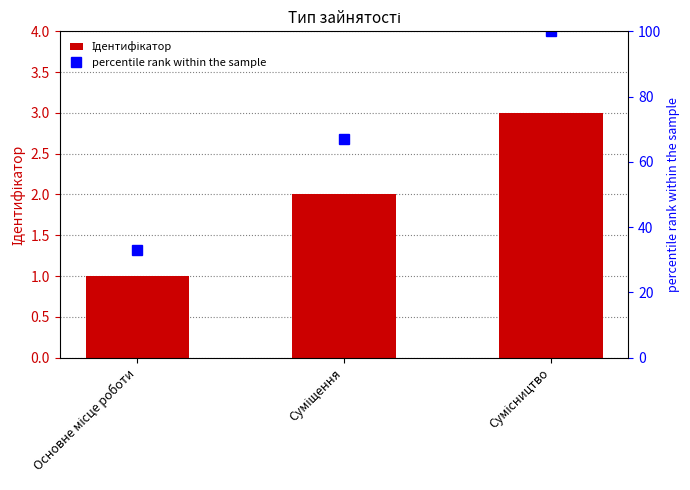

What is the total value across all series at Сумісництво?

103